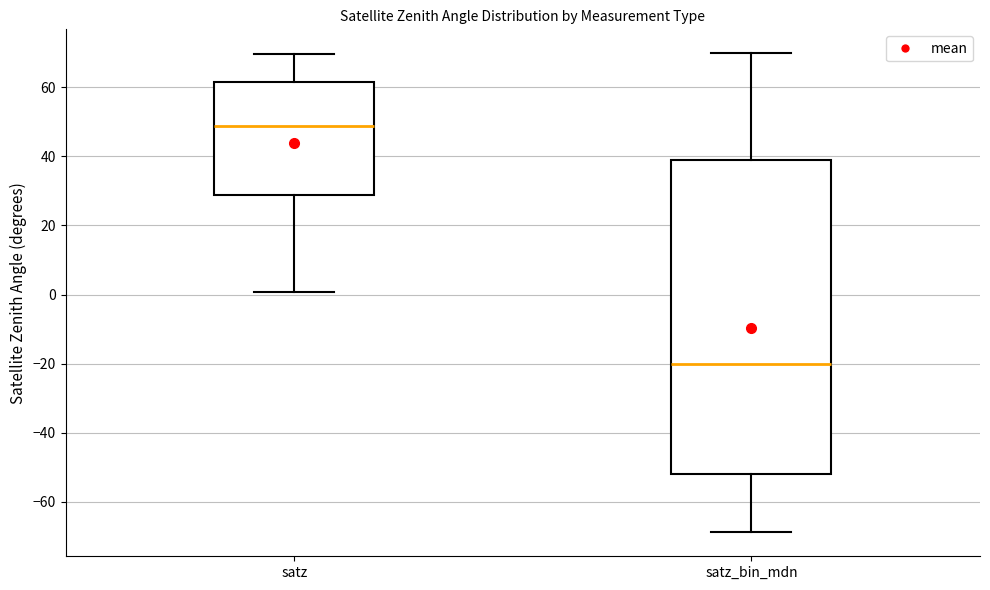

Reading left to right, transcribe this box plot: for each box, give where its median line is, the range the box spans, and where its two whiskers end, as read against the y-axis. The values are not printed on the chart, so give them approximately, as read against the axis.

satz: median 48, box 28 to 62, whiskers 0 to 70
satz_bin_mdn: median -20, box -52 to 40, whiskers -68 to 70